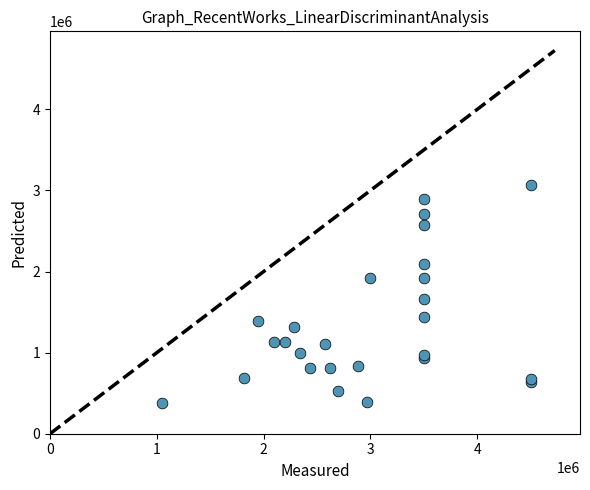

What Y value in the scatter plot is closest to 1725774?

1657791.1